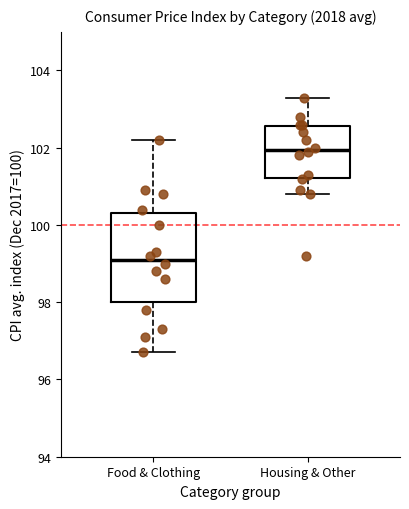

Where is the upper edge of the box for Food & Clothing on the y-axis? The values are not printed on the chart, so give them approximately, as read against the axis.

100.4